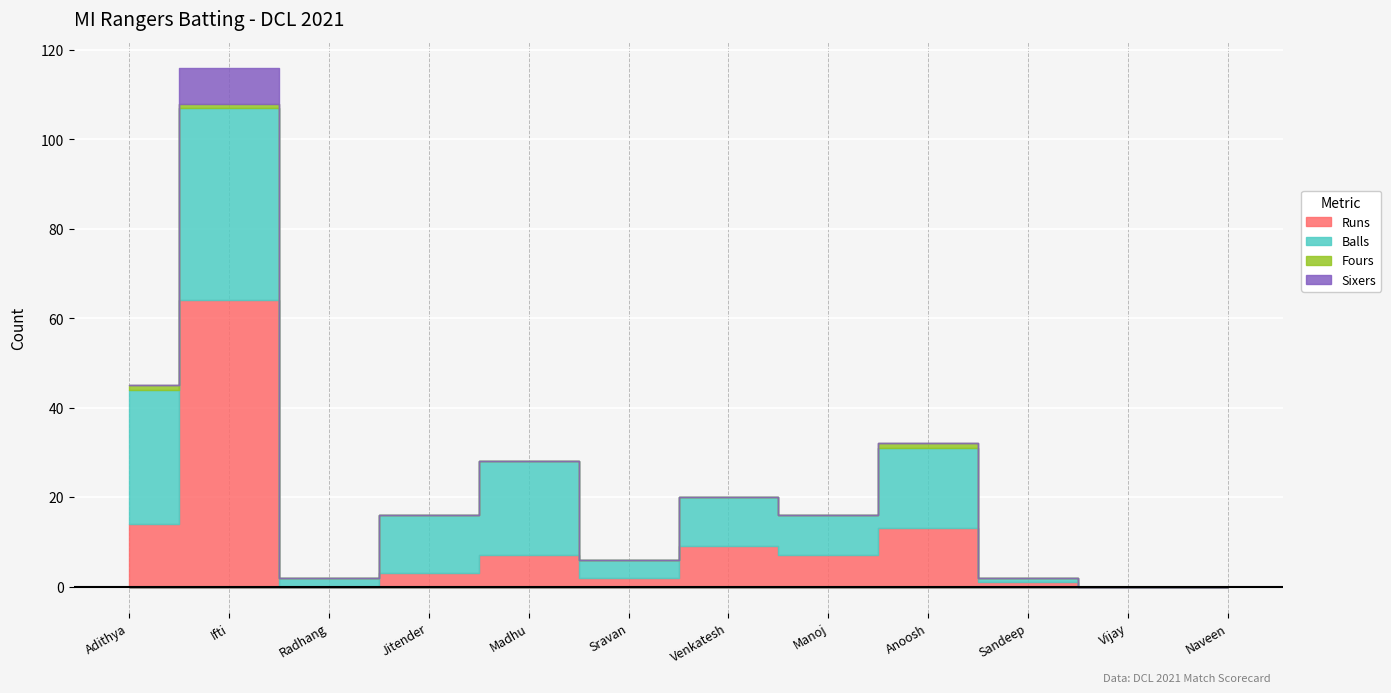

Which series has the largest range (max minus min)?

Runs